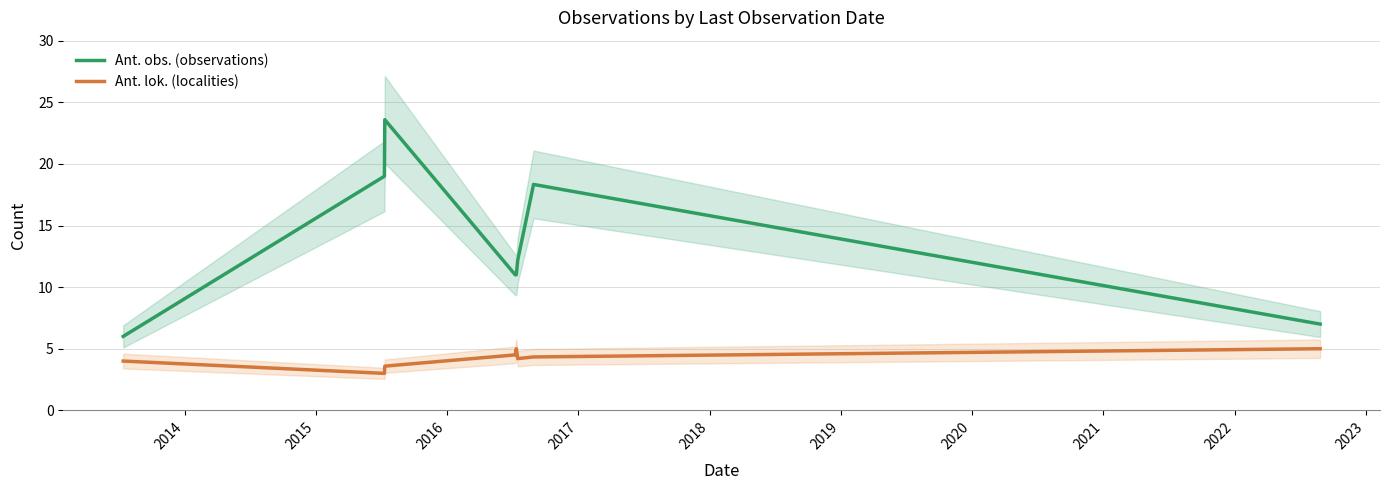

What is the difference between the second highest and second lowest values in the Ant. obs. (observations) series?

12.0